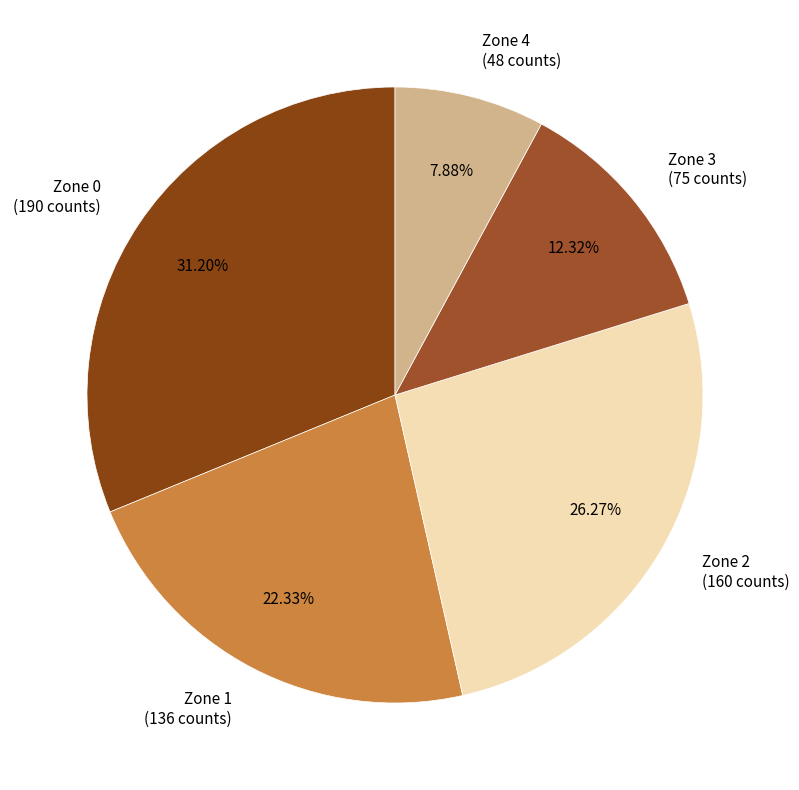

To the nearest percent, what percentage of the pie is Zone 4?

8%